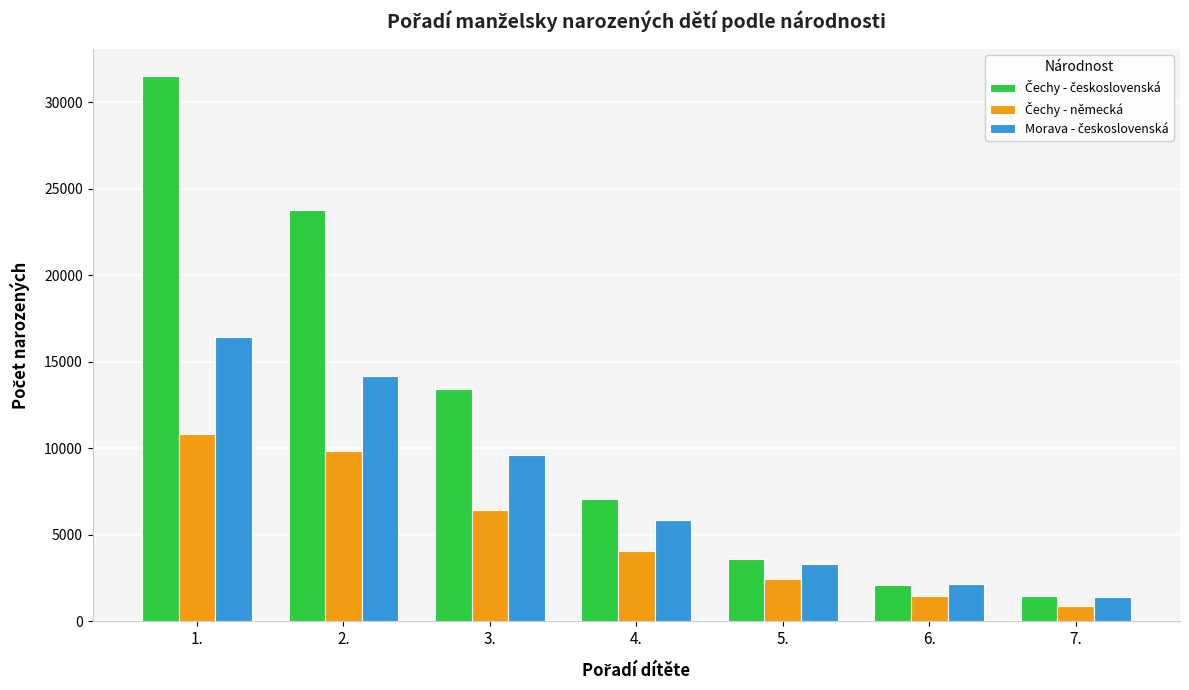

What is the total value across all series at 7.?

3710